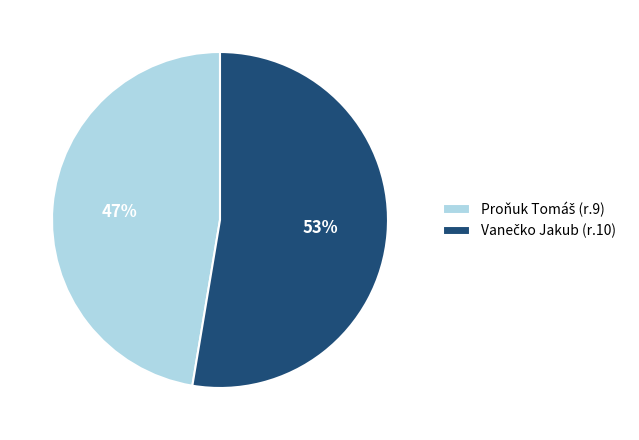

To the nearest percent, what is the average slice percentage?

50%